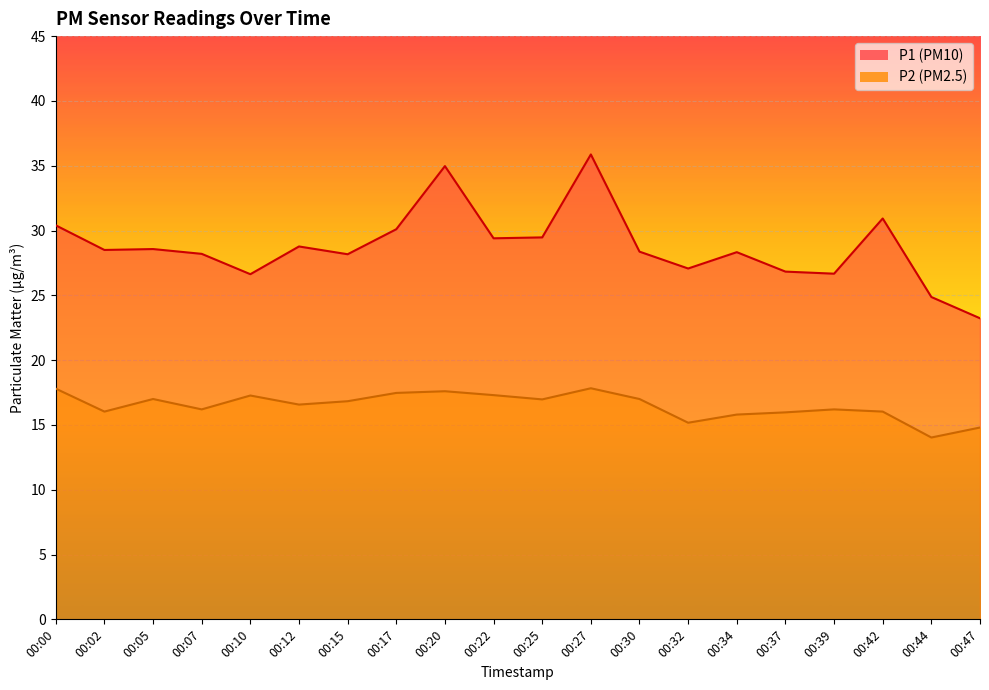

What is the difference between the P1 values at 00:42 and 00:00?

0.5